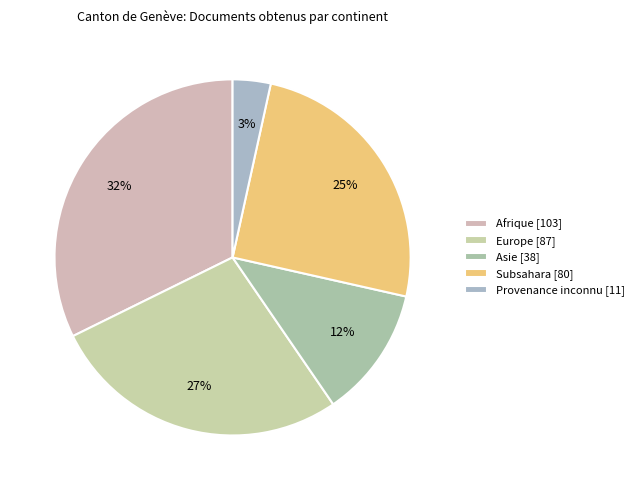

Is there a majority slice in this chart?

No